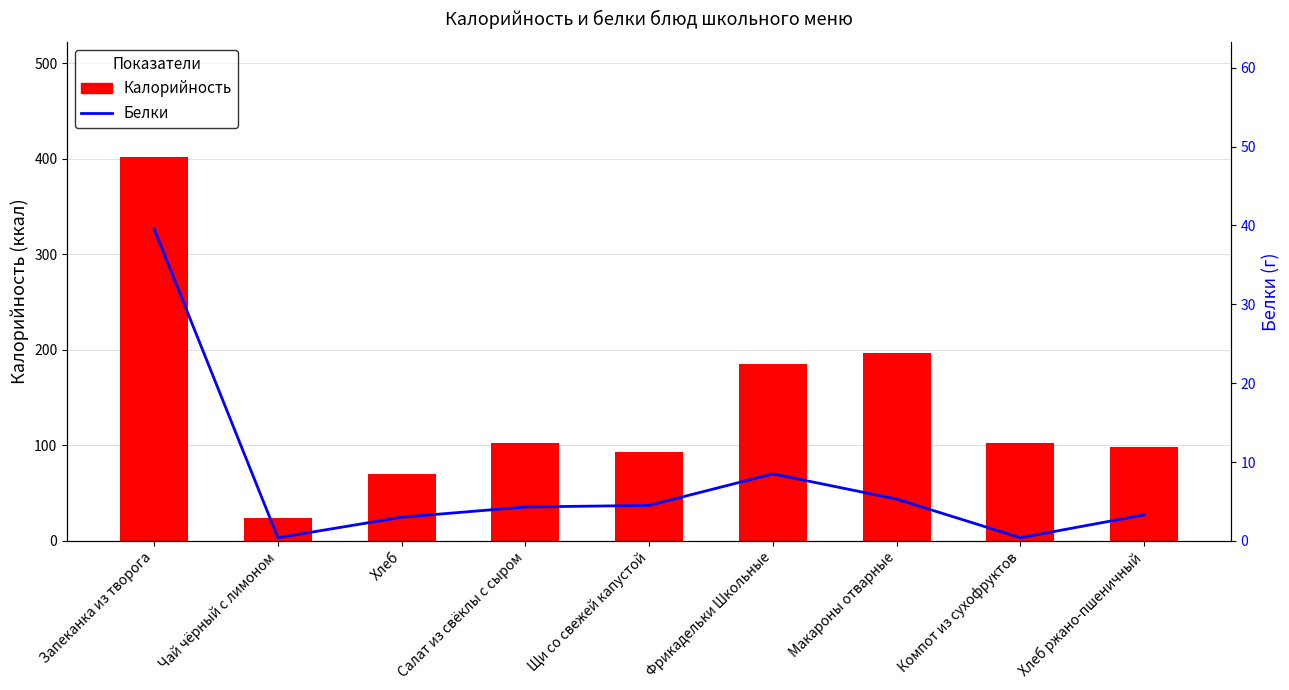

Reading right to left, what are all the values shown in this chart?

Калорийность: Хлеб ржано-пшеничный=97.8	Компот из сухофруктов=102.0	Макароны отварные=196.8	Фрикадельки Школьные=185.3	Щи со свежей капустой=92.6	Салат из свёклы с сыром=102.6	Хлеб=70.3	Чай чёрный с лимоном=23.7	Запеканка из творога=401.7
Белки: Хлеб ржано-пшеничный=3.3	Компот из сухофруктов=0.4	Макароны отварные=5.3	Фрикадельки Школьные=8.5	Щи со свежей капустой=4.5	Салат из свёклы с сыром=4.3	Хлеб=3.0	Чай чёрный с лимоном=0.4	Запеканка из творога=39.5